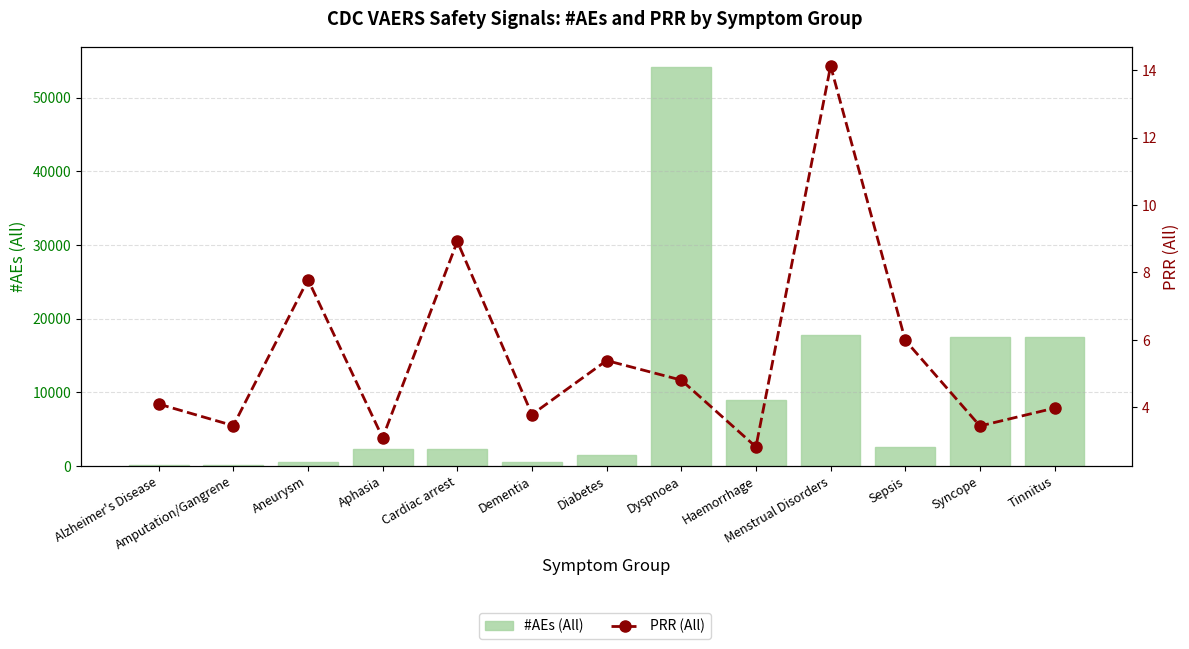

What is the lowest value of the PRR (All) series?

2.8